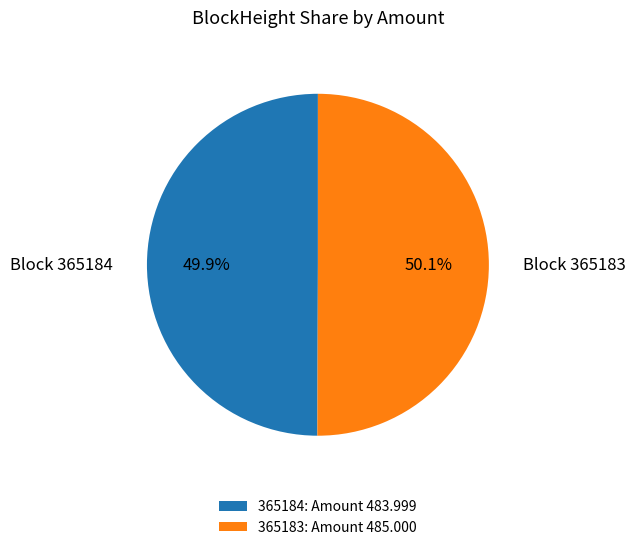

How many segments does this pie chart have?

2